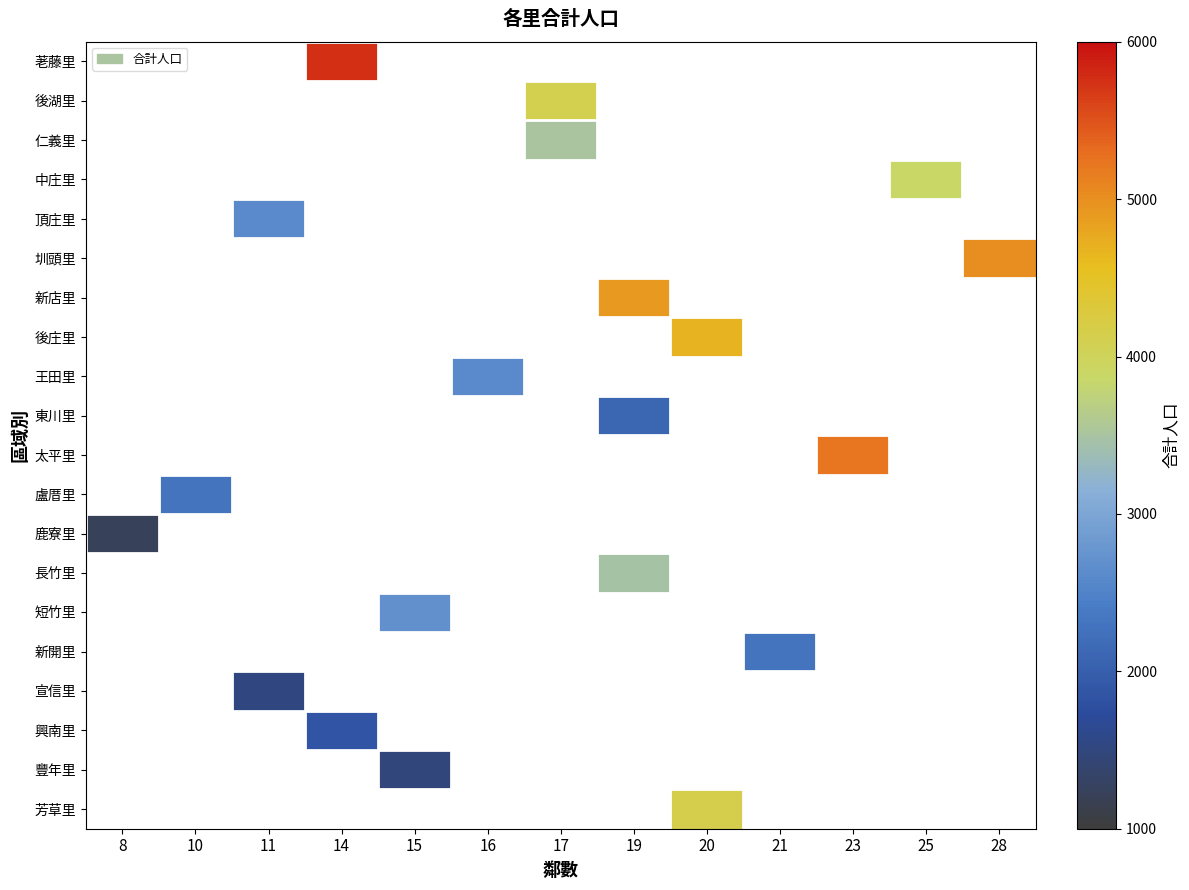

What is the maximum value shown in the chart?

5755.0